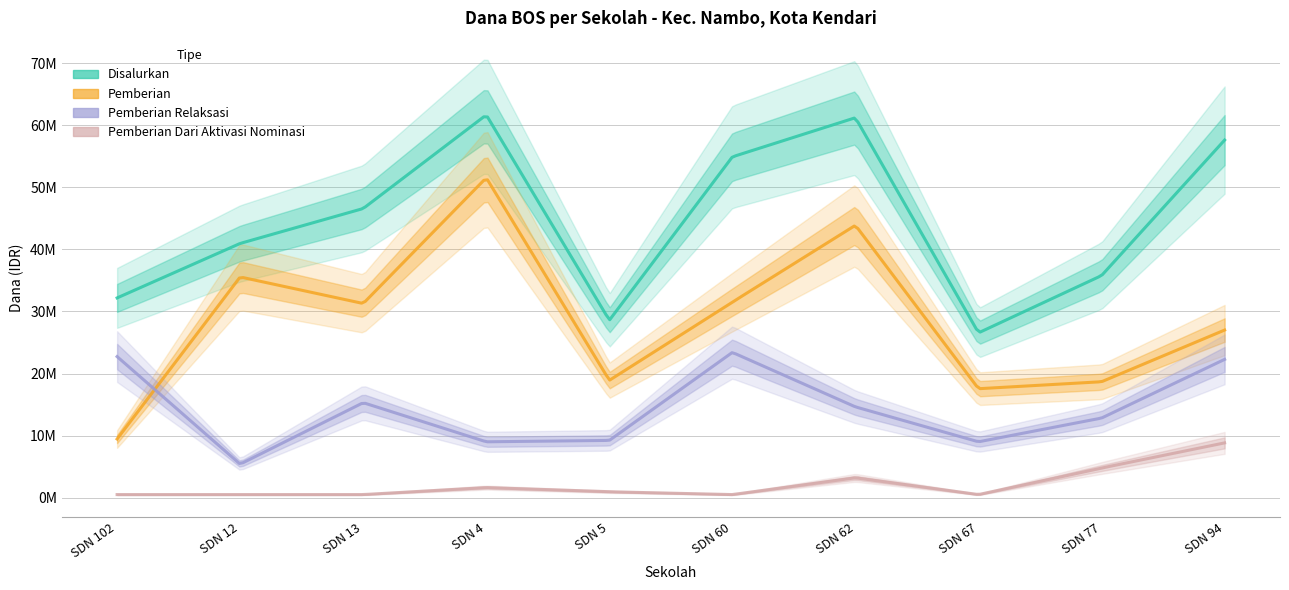

Where is Disalurkan nearest to the value 44100000?

SD NEGERI 13 KENDARI